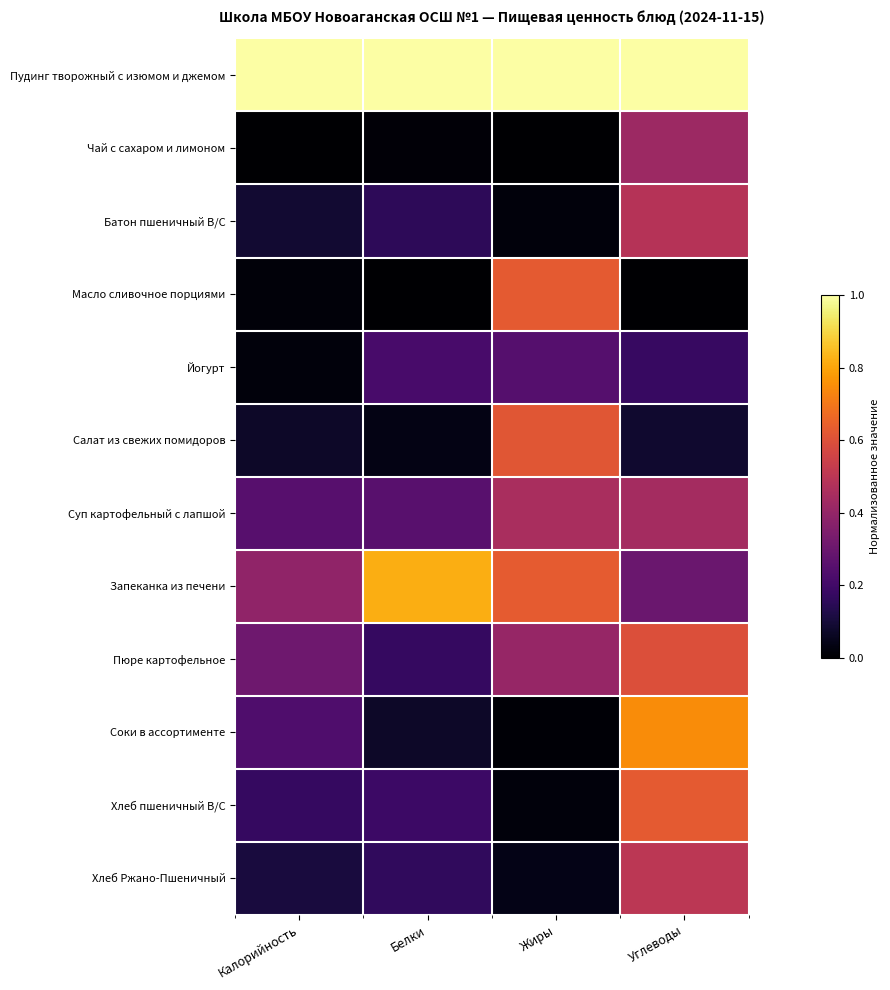

At how many categories does at least one series exceed 0?

4